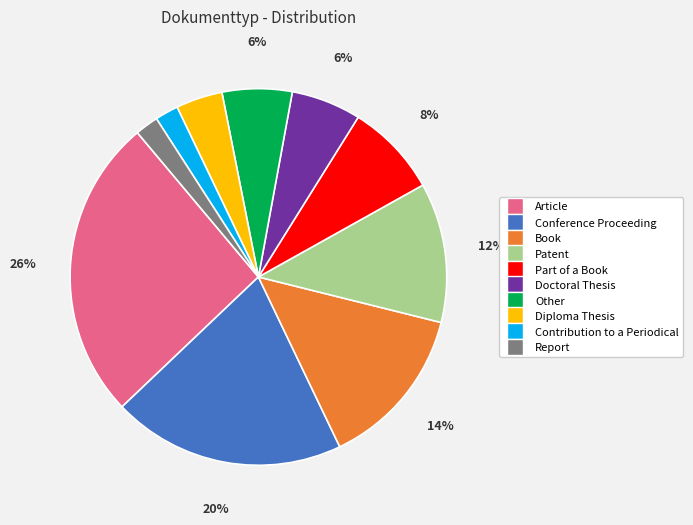

True or false: Other accounts for 6% of the total.

True